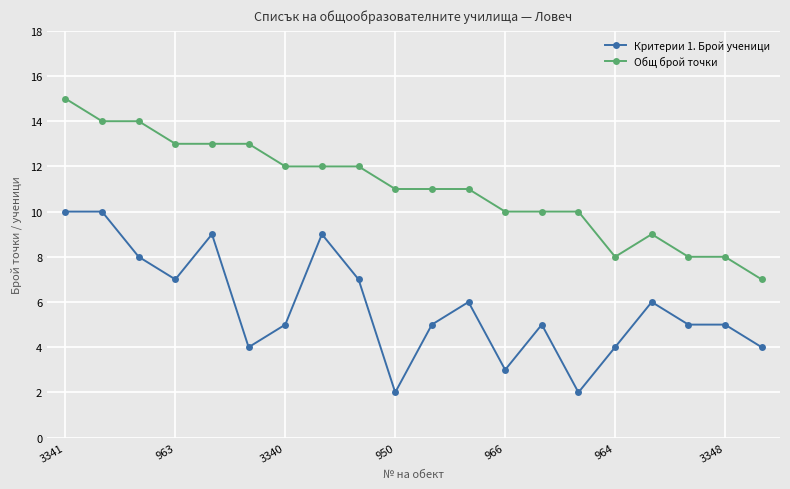

True or false: Критерии 1. Брой ученици has more than 1 interior local peaks.

True